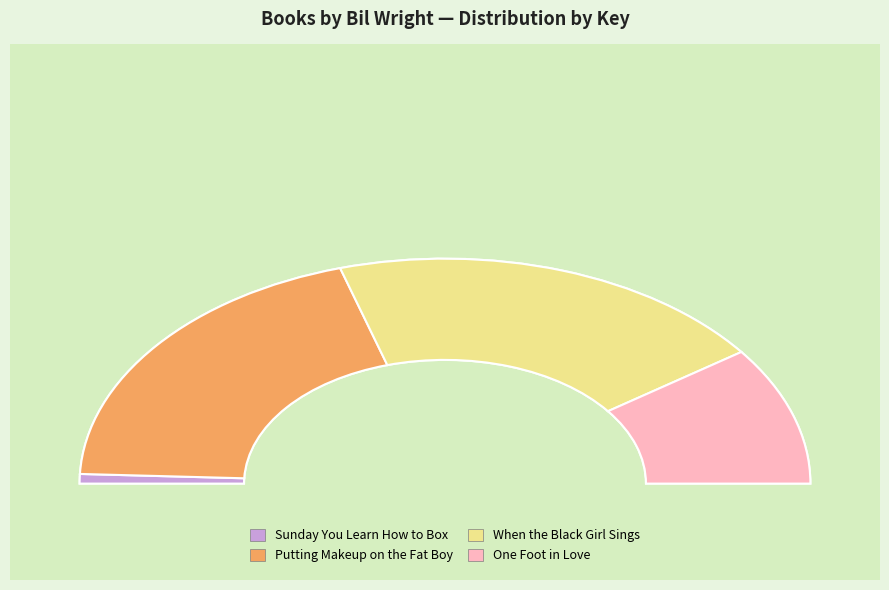

To the nearest percent, what is the difference between the largest and smallest slice percentages?

38%